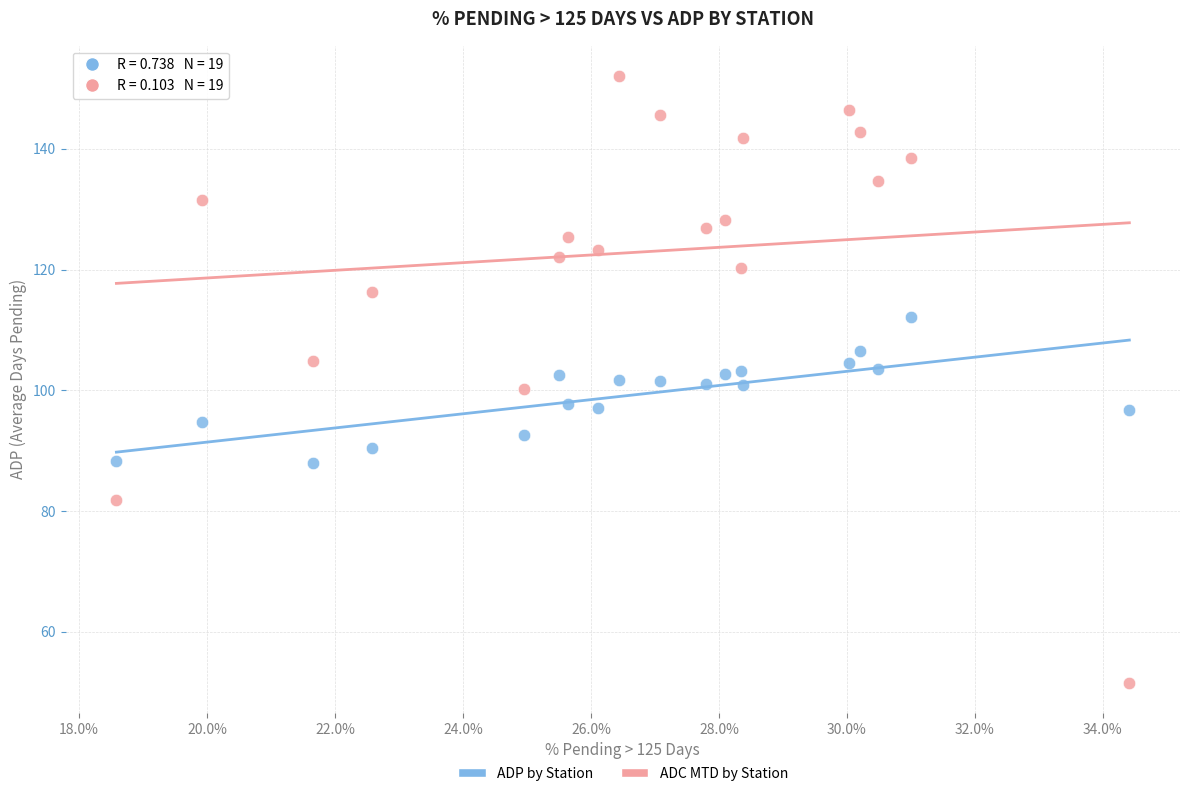

What are all the series names shown in the legend?

ADP by Station, ADC MTD by Station